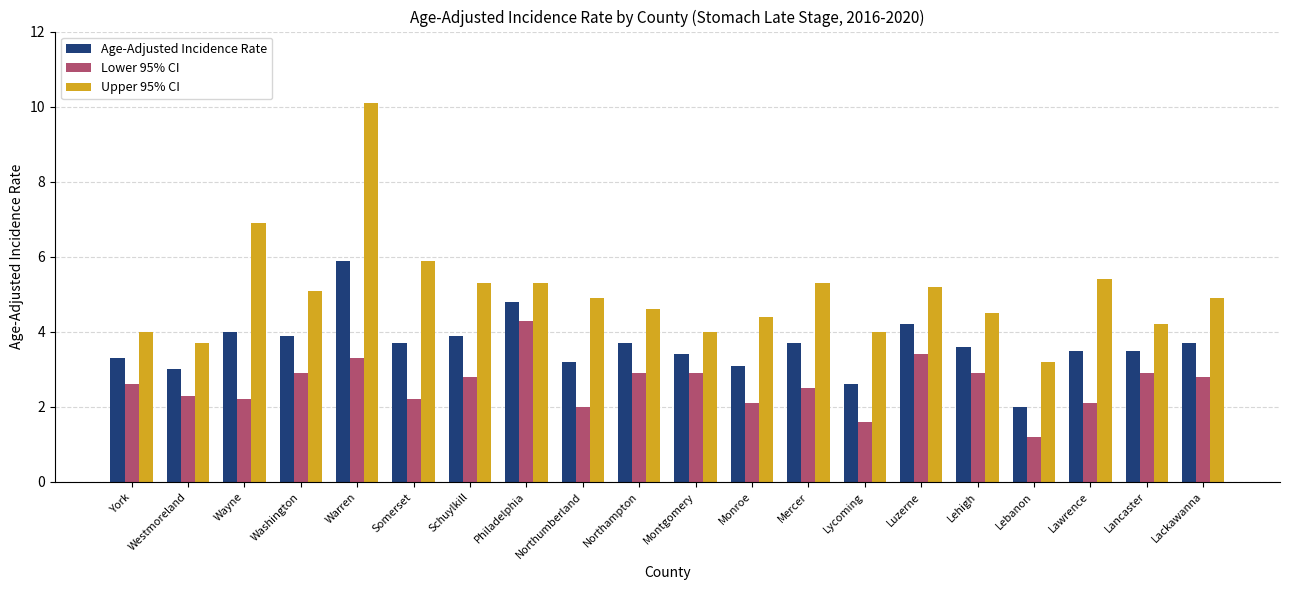

What is the value of the Upper 95% CI bar at the 1st from the left?

4.0